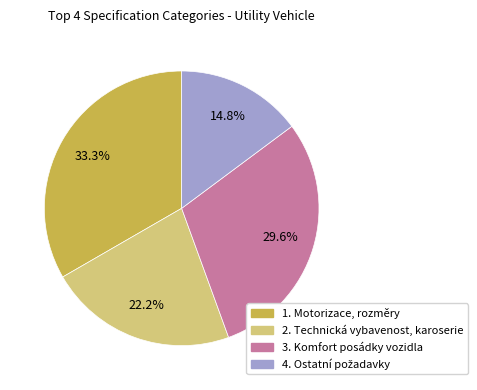

How many segments does this pie chart have?

4